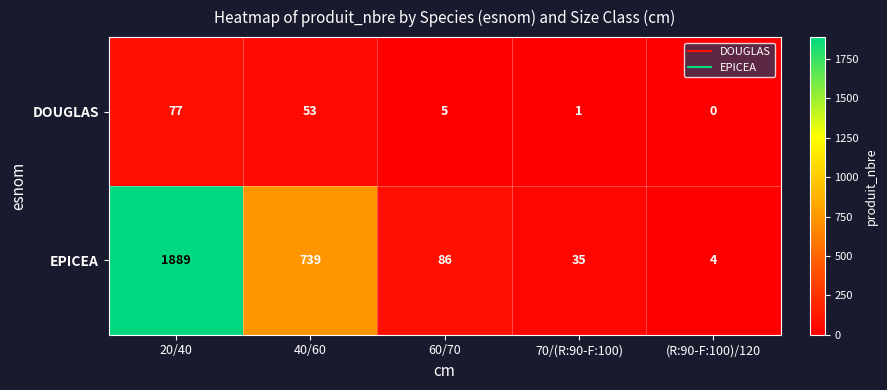

Between 20/40 and 70/(R:90-F:100), which series saw the biggest shift?

EPICEA